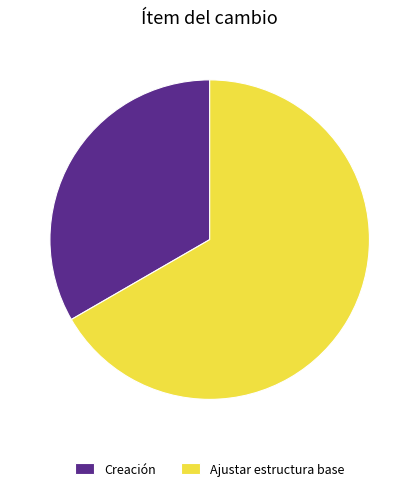

Which has a higher value, Creación or Ajustar estructura base?

Ajustar estructura base